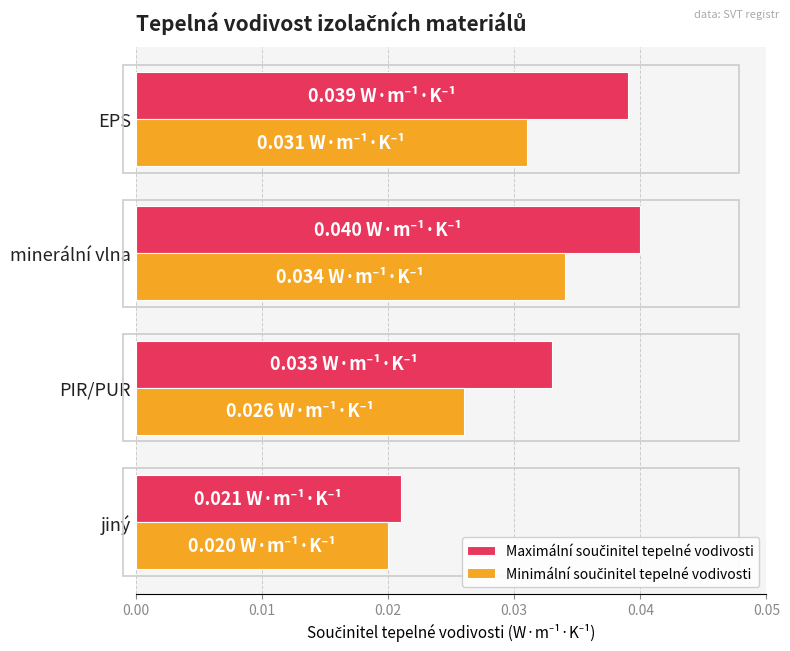

At which category is the sum across all series the highest?

minerální vlna